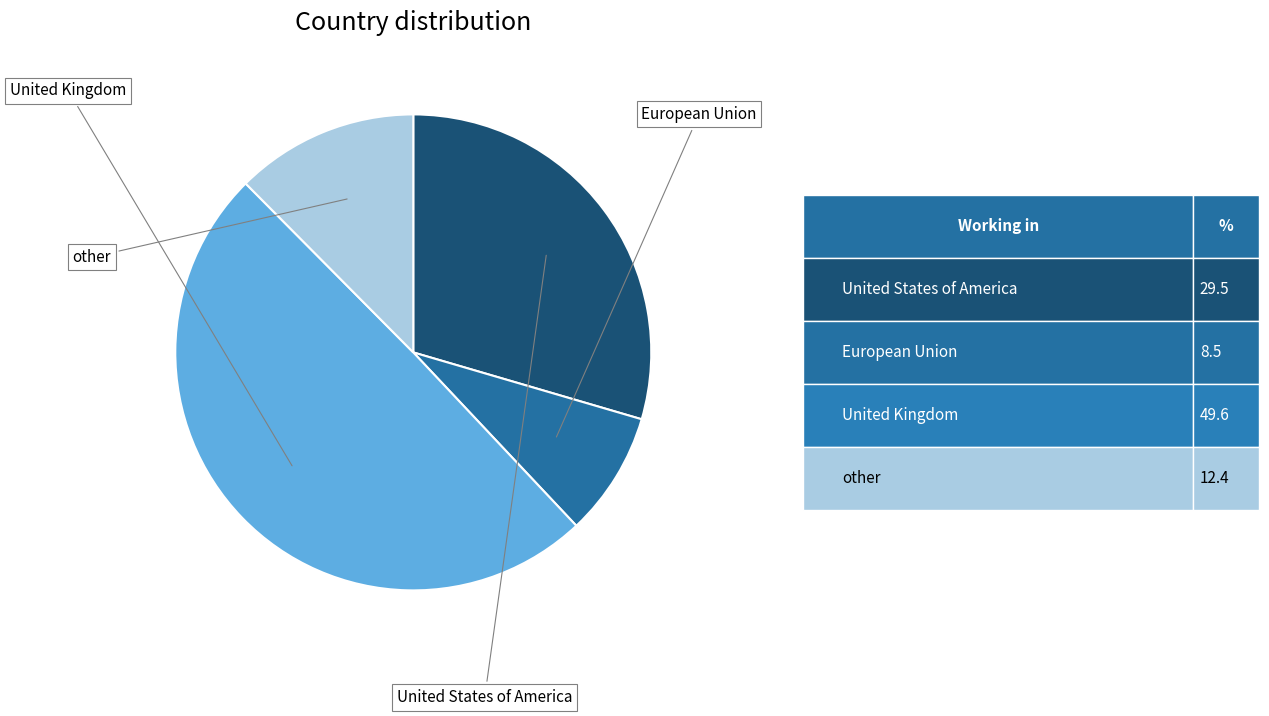

How many slices are in this pie chart?

4